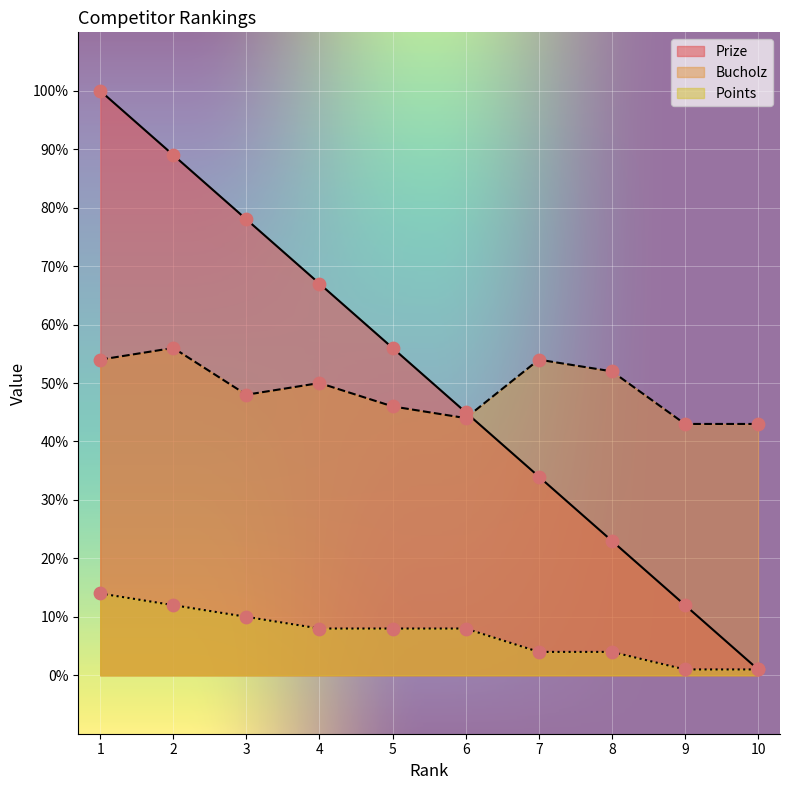

At which category is the sum across all series the highest?

1